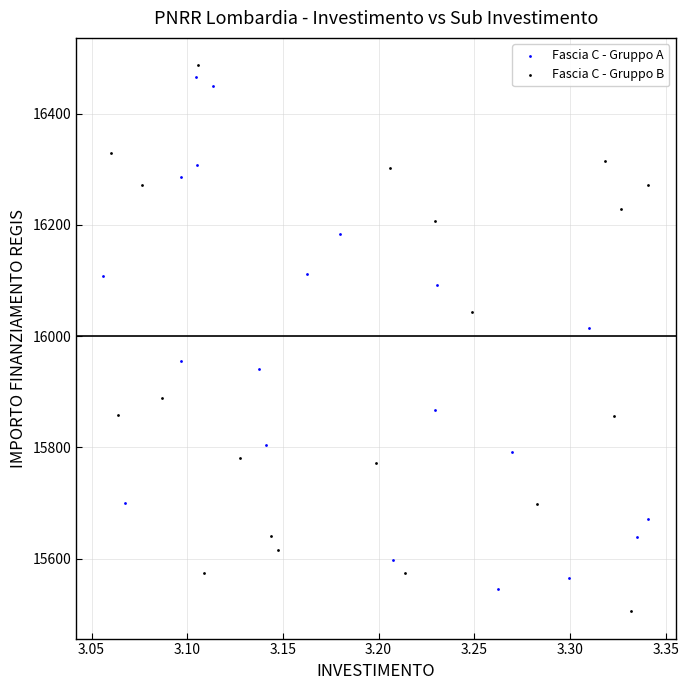

What are all the series names shown in the legend?

Fascia C - Gruppo A, Fascia C - Gruppo B